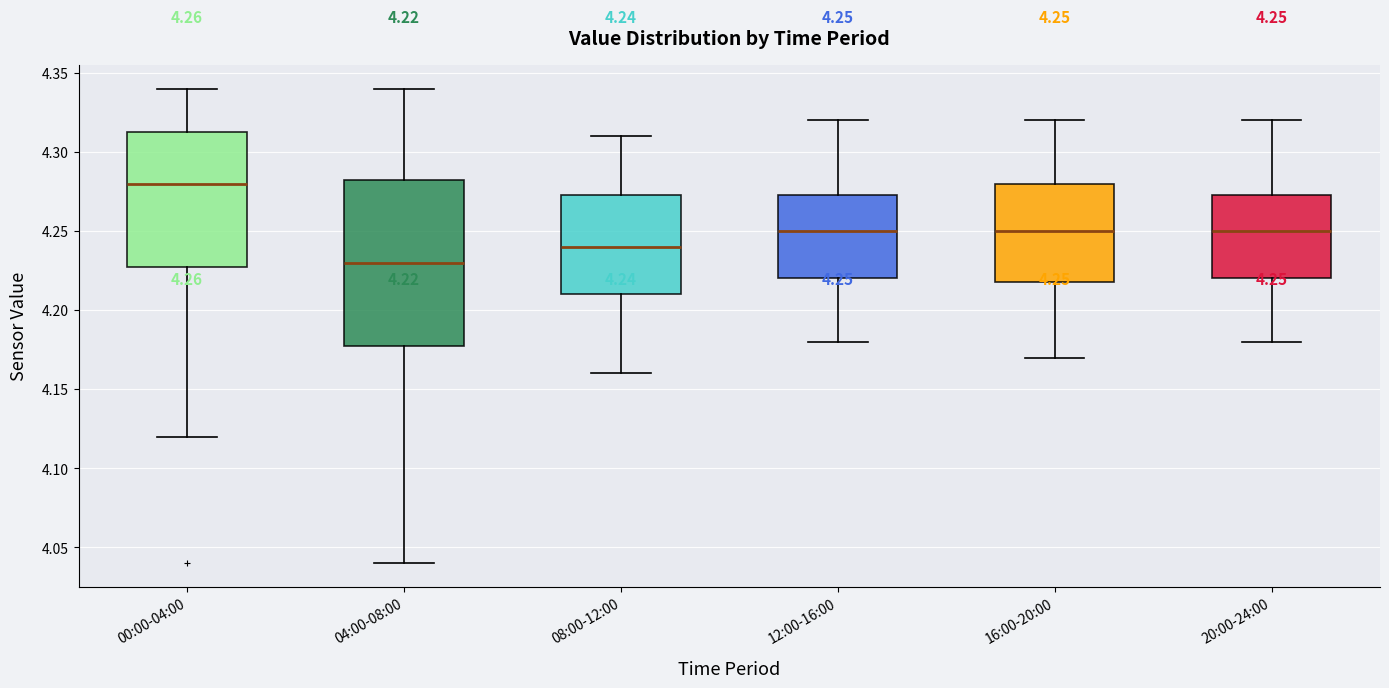

Which box has the highest median line?

00:00-04:00